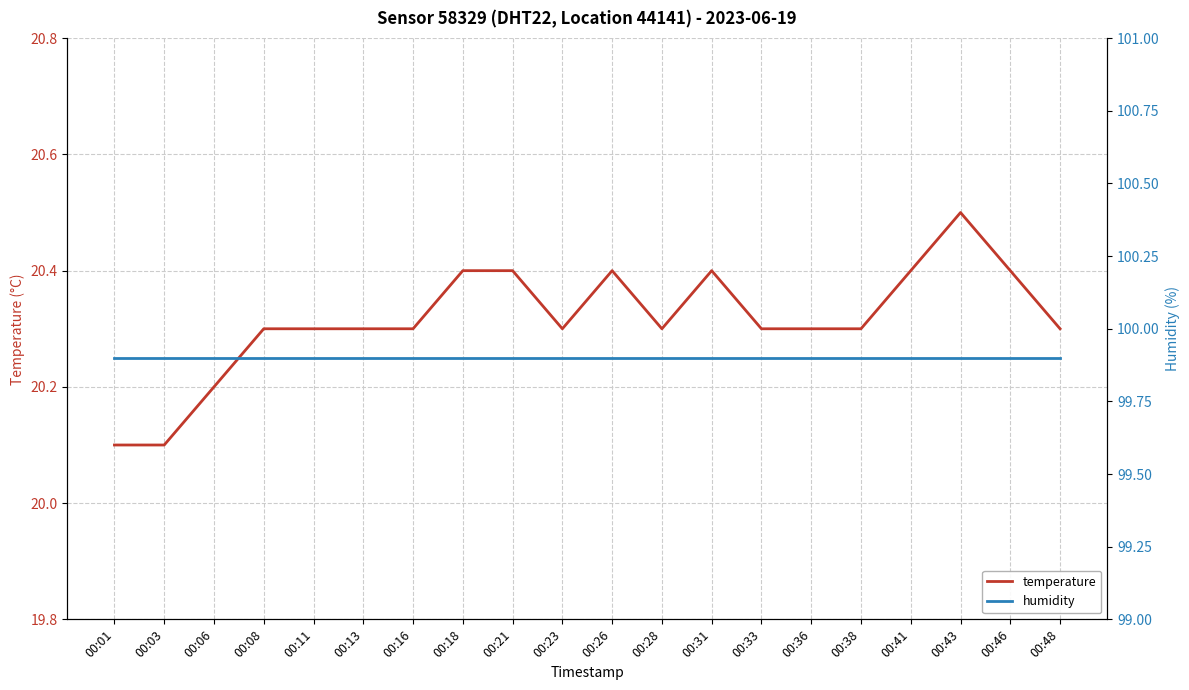

What is the difference between the maximum and minimum values in the temperature series?

0.4